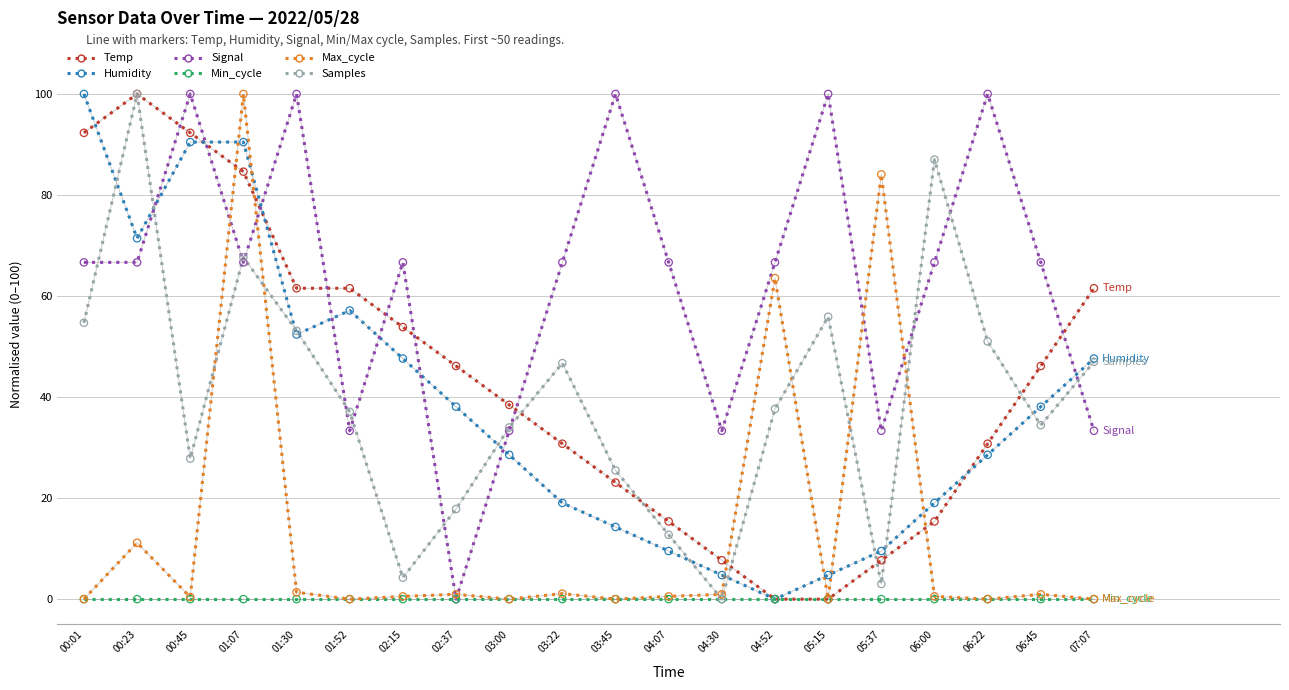

What are all the series names shown in the legend?

Temp, Humidity, Signal, Min_cycle, Max_cycle, Samples